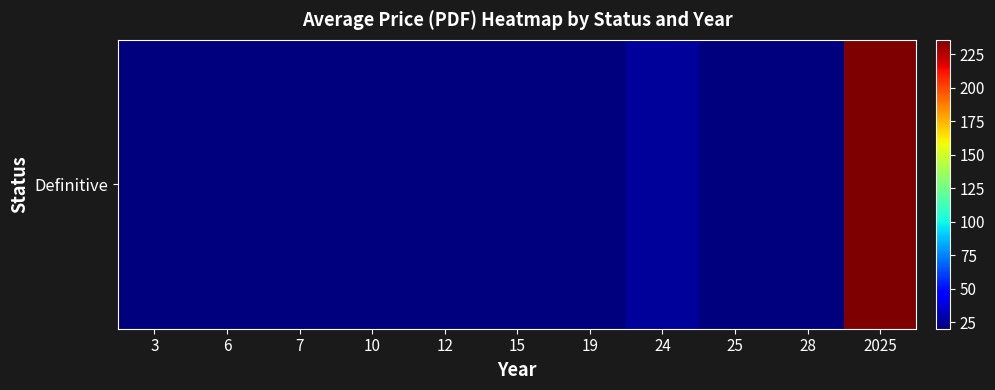

How many data points are above 20?

2